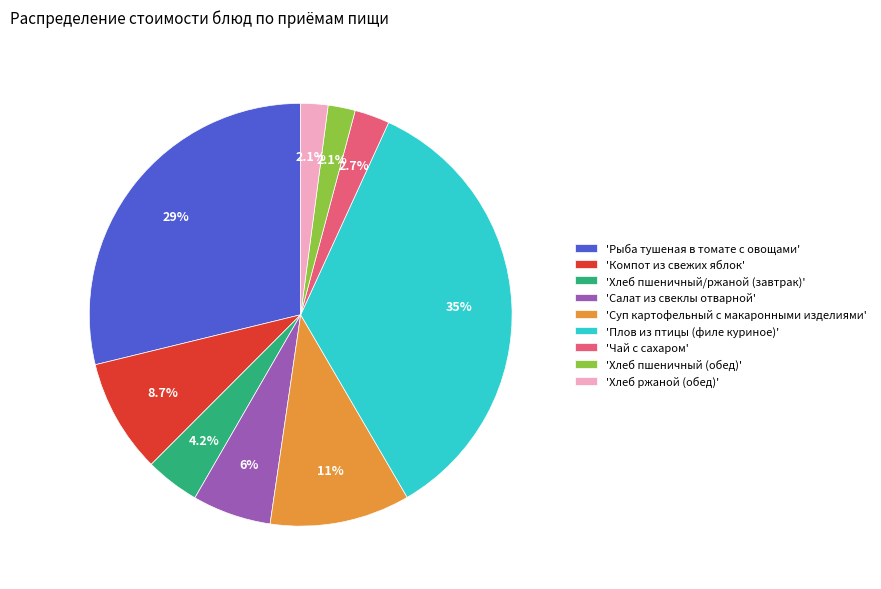

Between 'Рыба тушеная в томате с овощами' and 'Хлеб пшеничный/ржаной (завтрак)', which is larger?

'Рыба тушеная в томате с овощами'